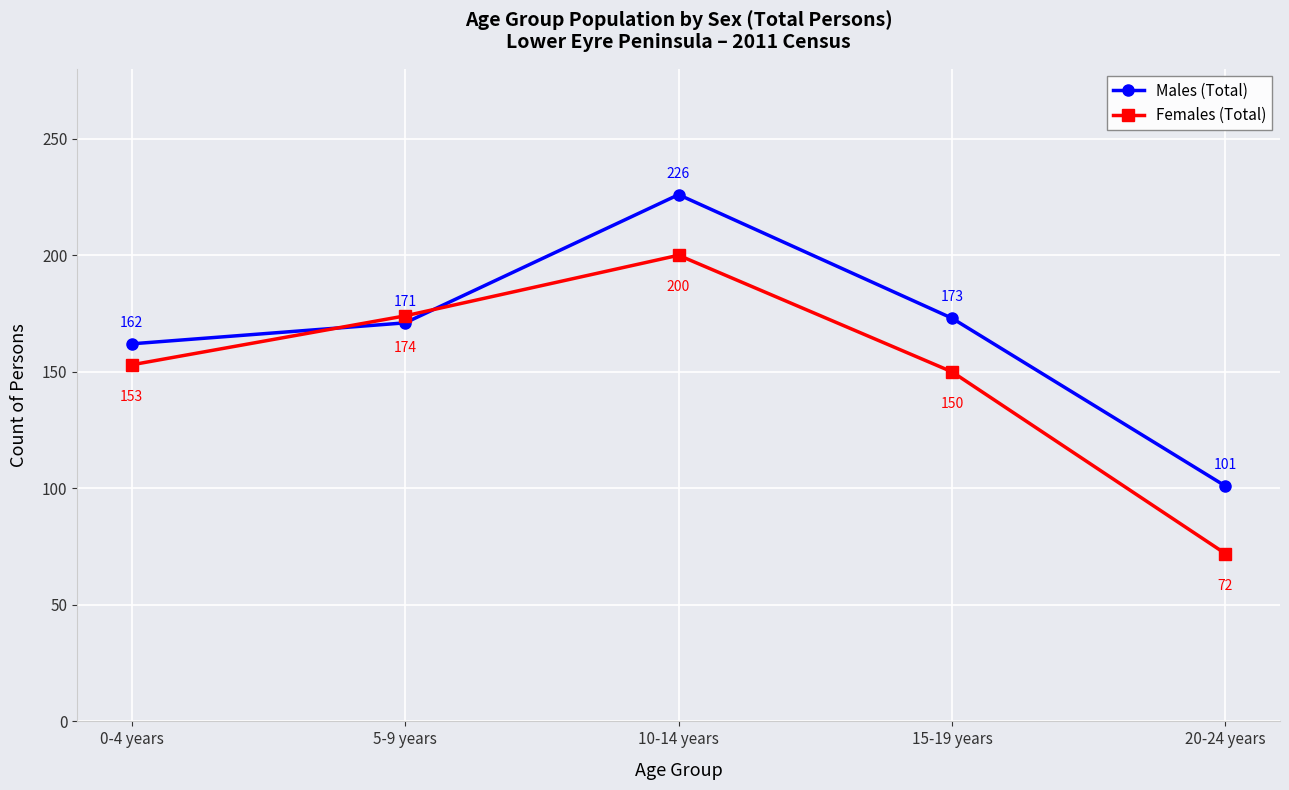

At which label does Males (Total) reach its minimum?

20-24 years